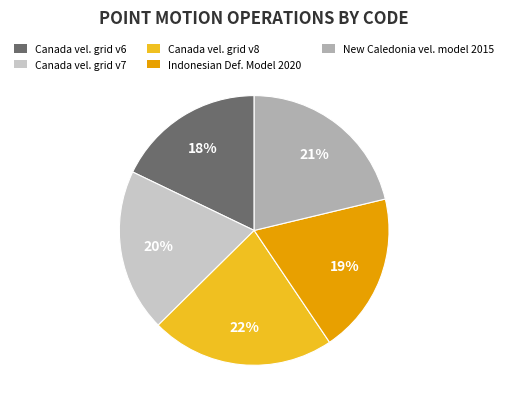

Which category has the biggest portion of the pie?

Canada vel. grid v8